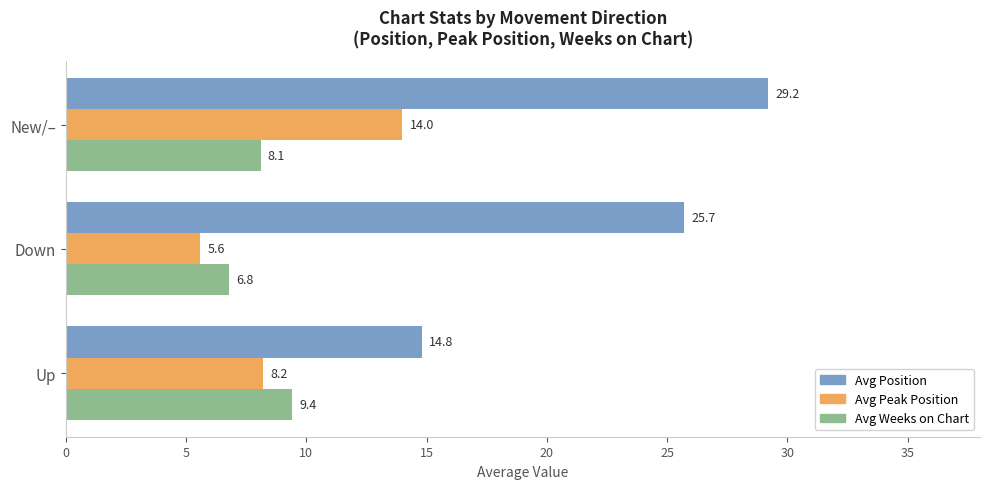

Which series has the widest spread of values?

Avg Position